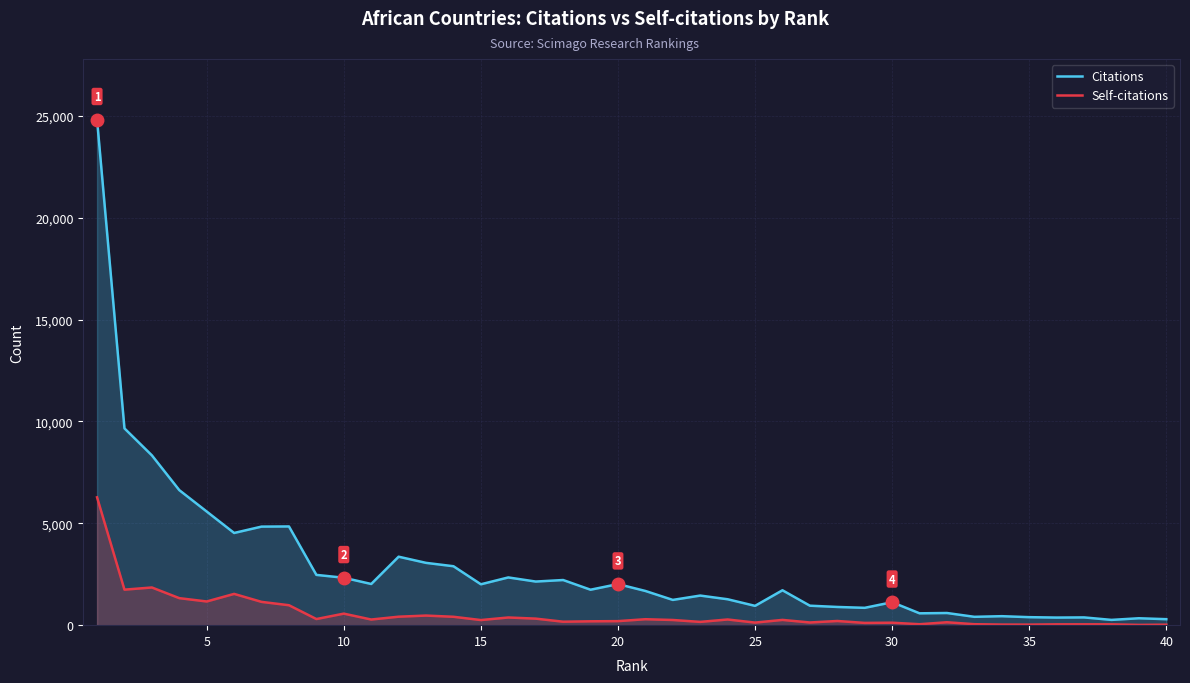

What is the maximum value for Citations?

24813